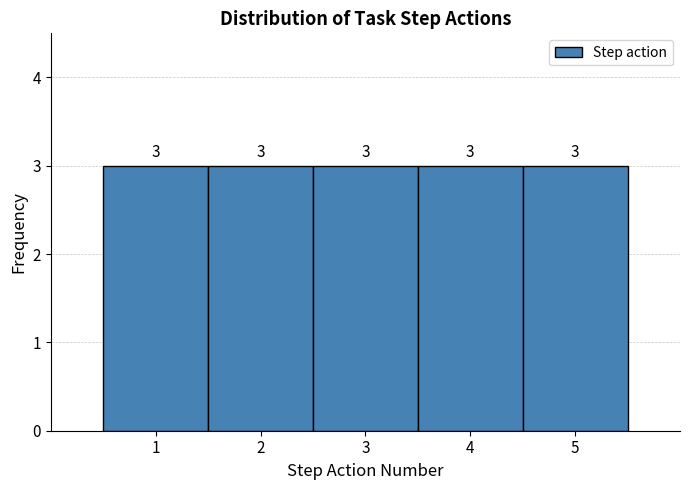

Reading left to right, transcribe this chart: for each bar, give the range it covers on the x-axis and its height.

0.5 to 1.5: 3
1.5 to 2.5: 3
2.5 to 3.5: 3
3.5 to 4.5: 3
4.5 to 5.5: 3